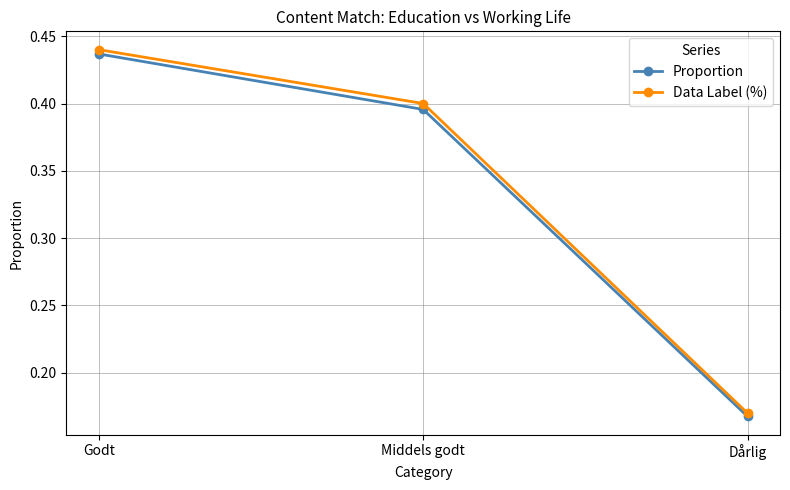

How many lines are shown in the chart?

2